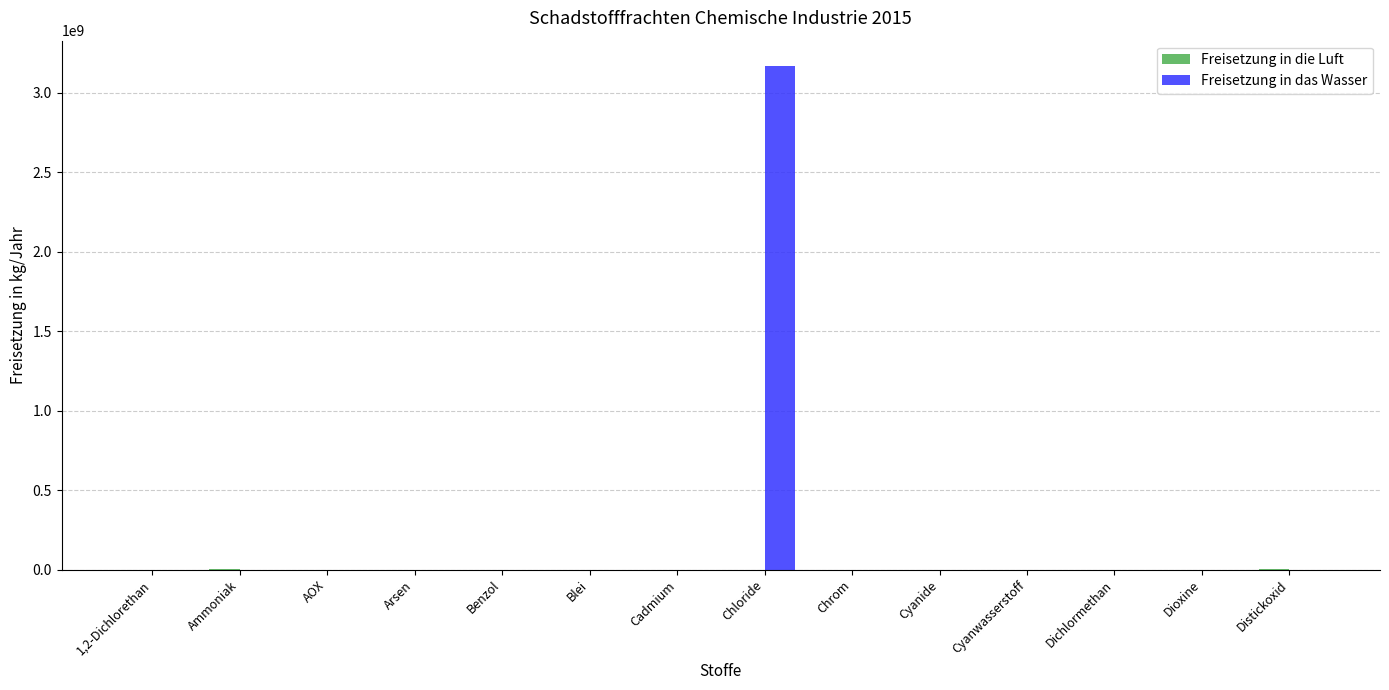

Which category has the highest value across all series?

Chloride